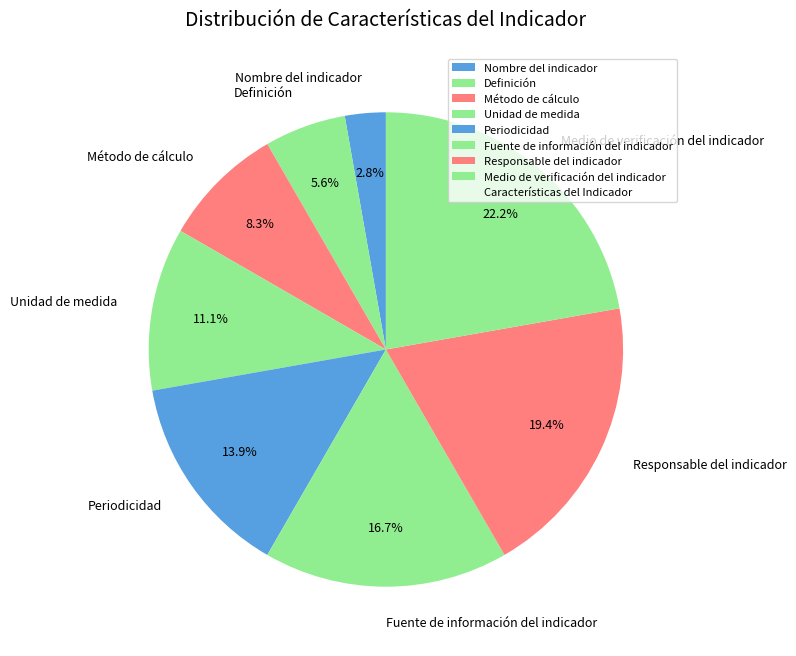

To the nearest percent, what percentage of the pie is Nombre del indicador?

3%